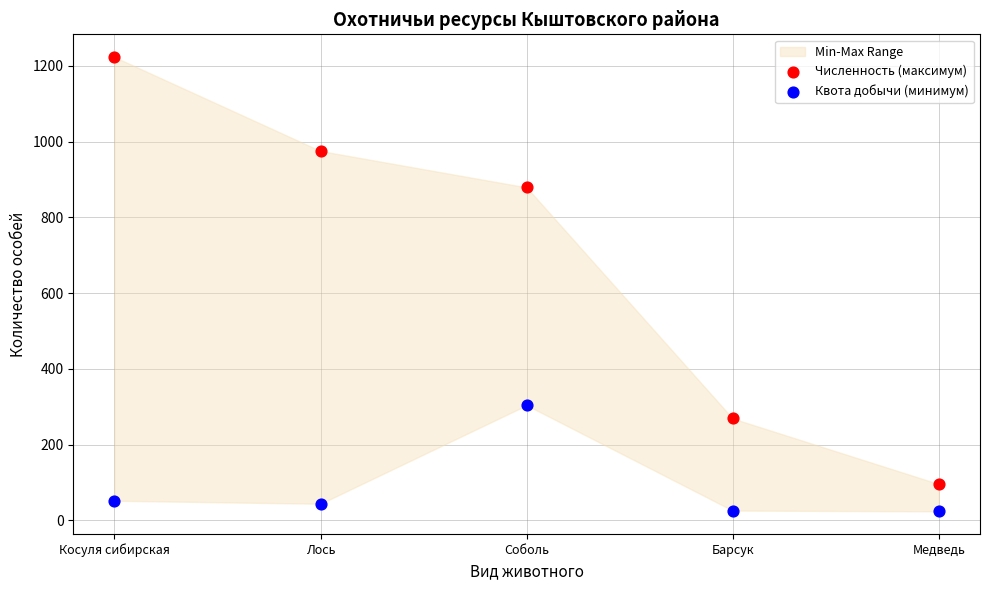

In the Квота добычи (минимум) series, what Y value is closest to 164?

52